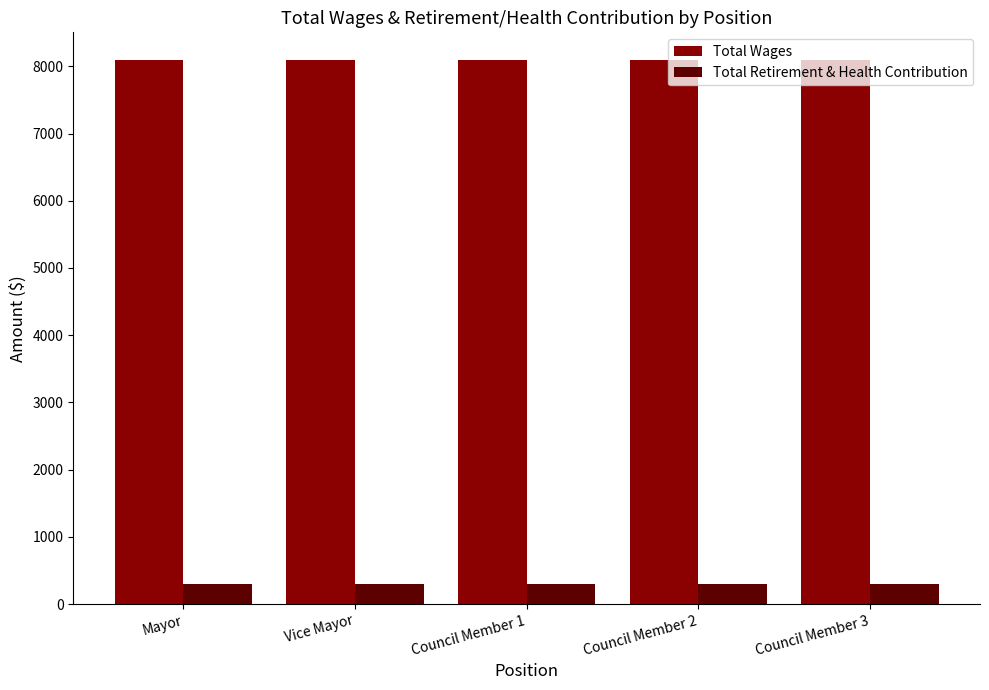

The Total Wages series shows 5179 at Vice Mayor. True or false?

False